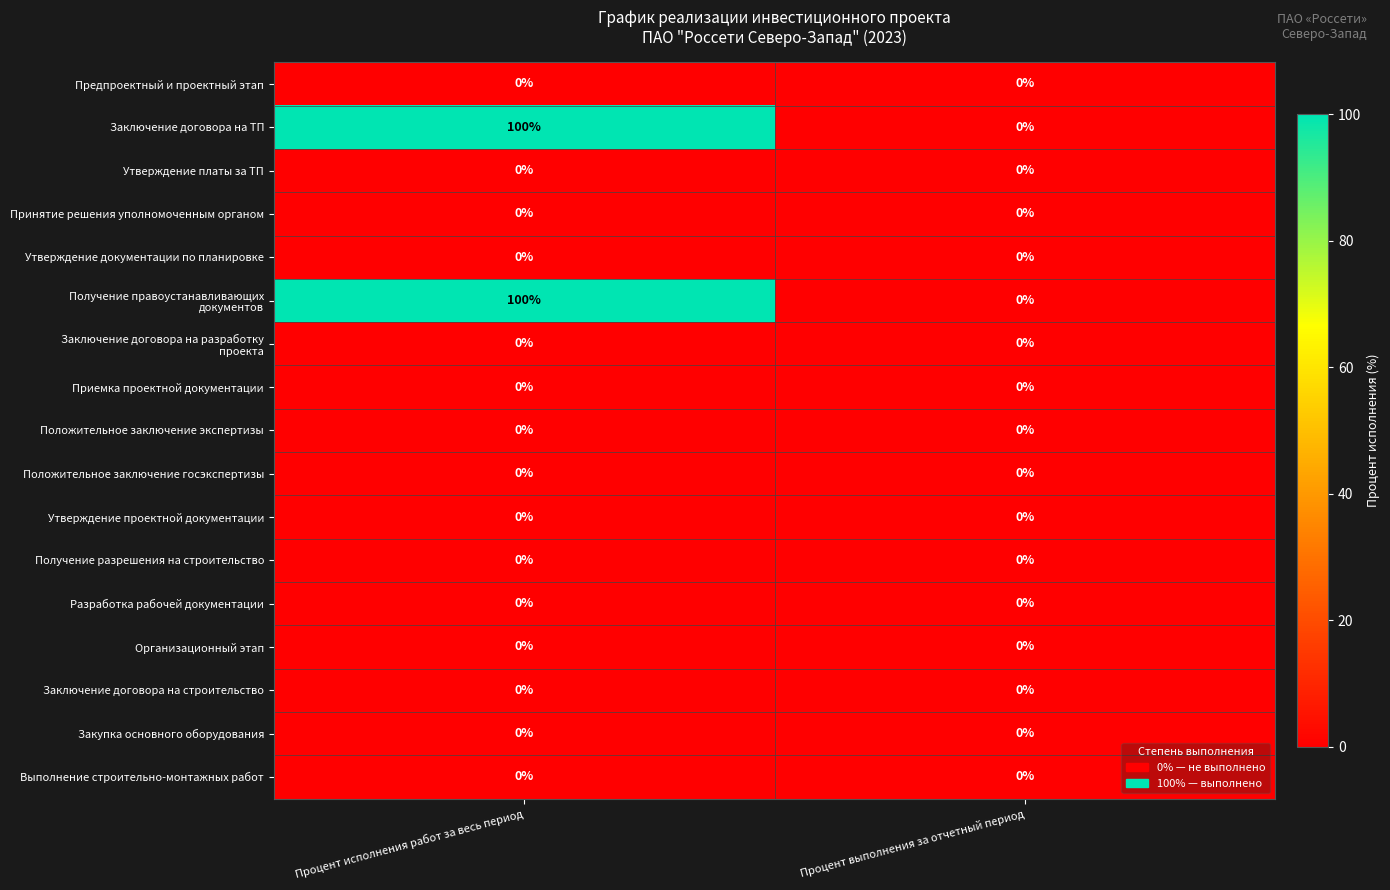

What is the difference between the maximum and minimum values in the Заключение договора на ТП series?

100